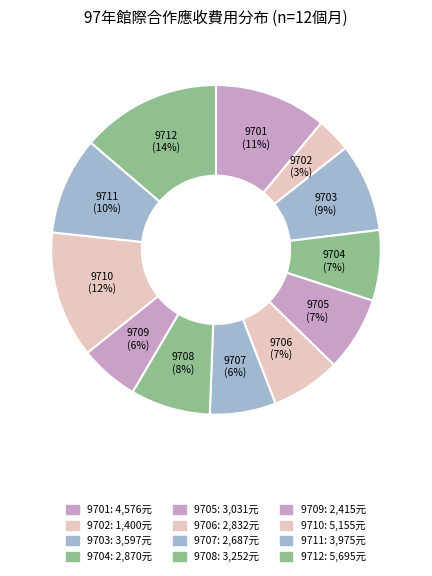

Rank the categories by value from lowest to highest.

9702, 9709, 9707, 9706, 9704, 9705, 9708, 9703, 9711, 9701, 9710, 9712